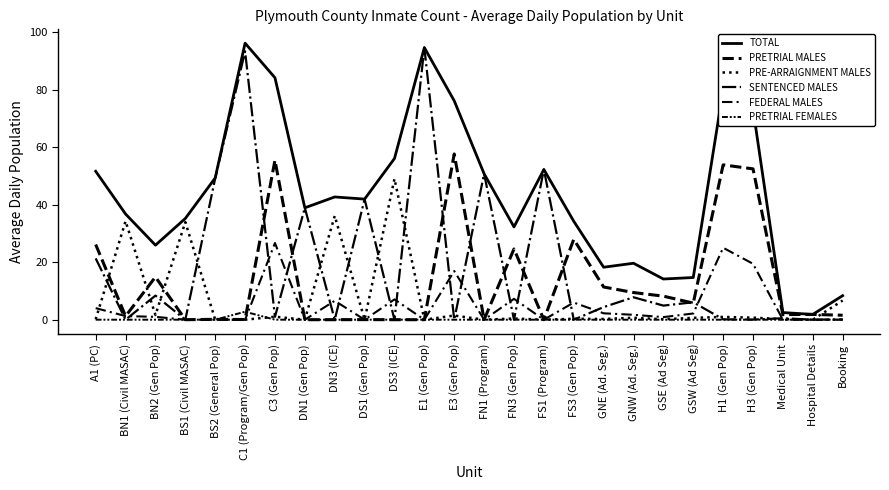

At which category does PRETRIAL MALES reach its first local valley?

BN1 (Civil MASAC)